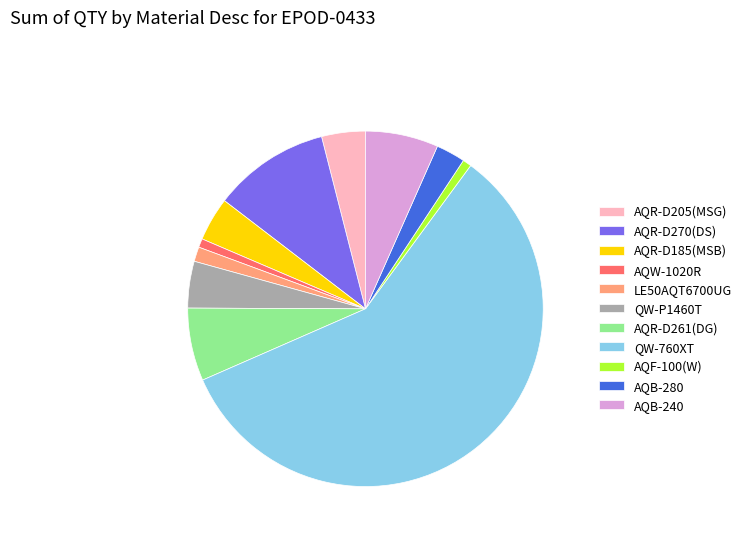

Between AQB-240 and LE50AQT6700UG, which is larger?

AQB-240